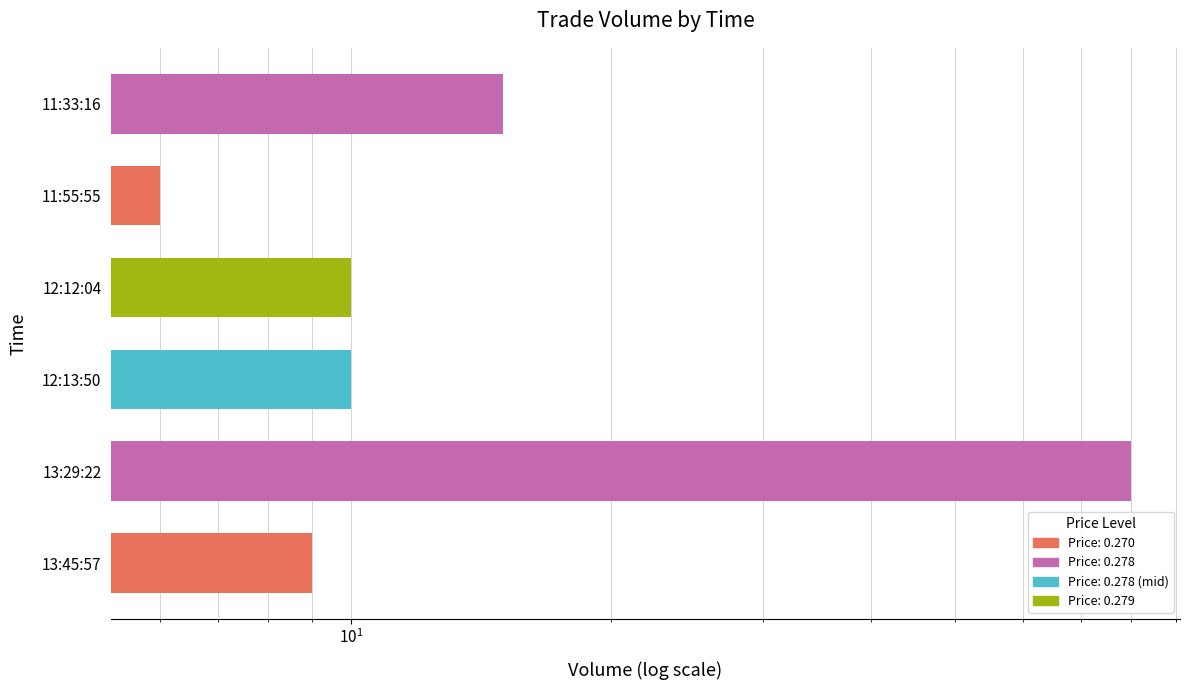

How many data points are above 10?

2